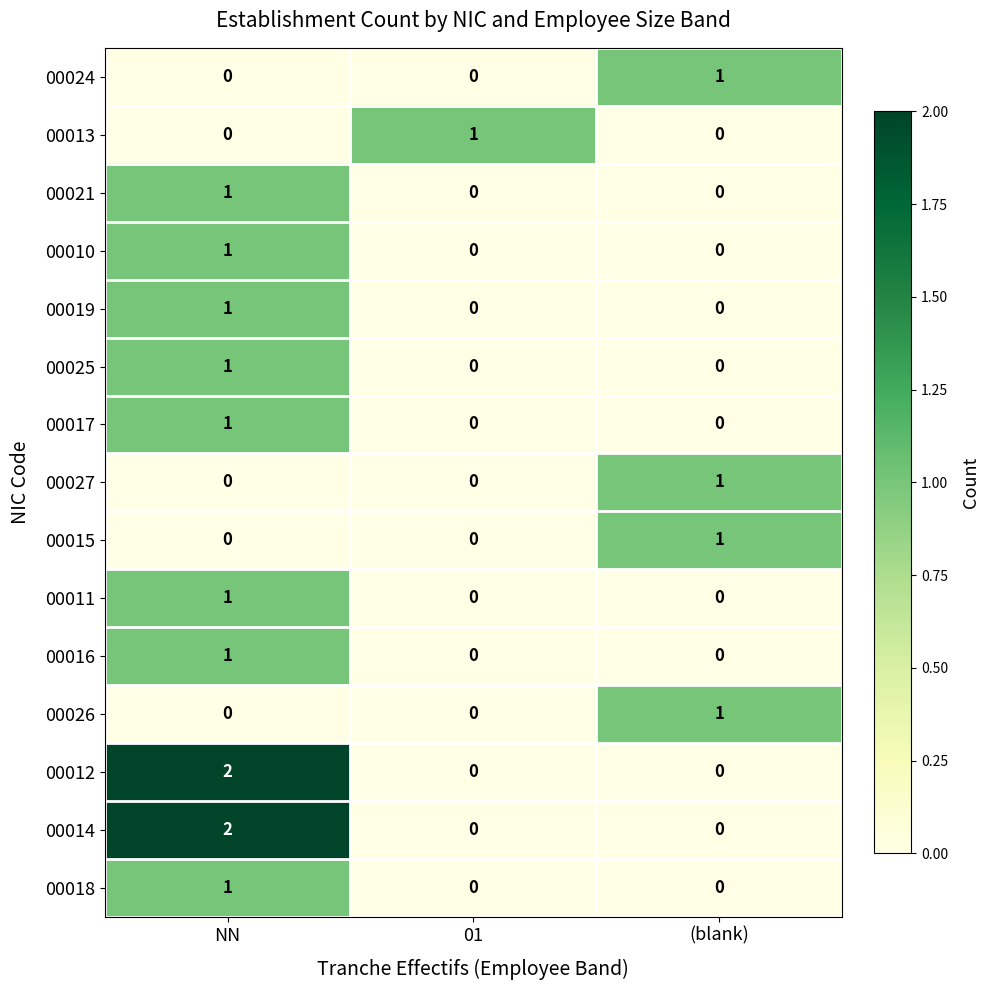

How many 00021 values are between 0 and 1?

3